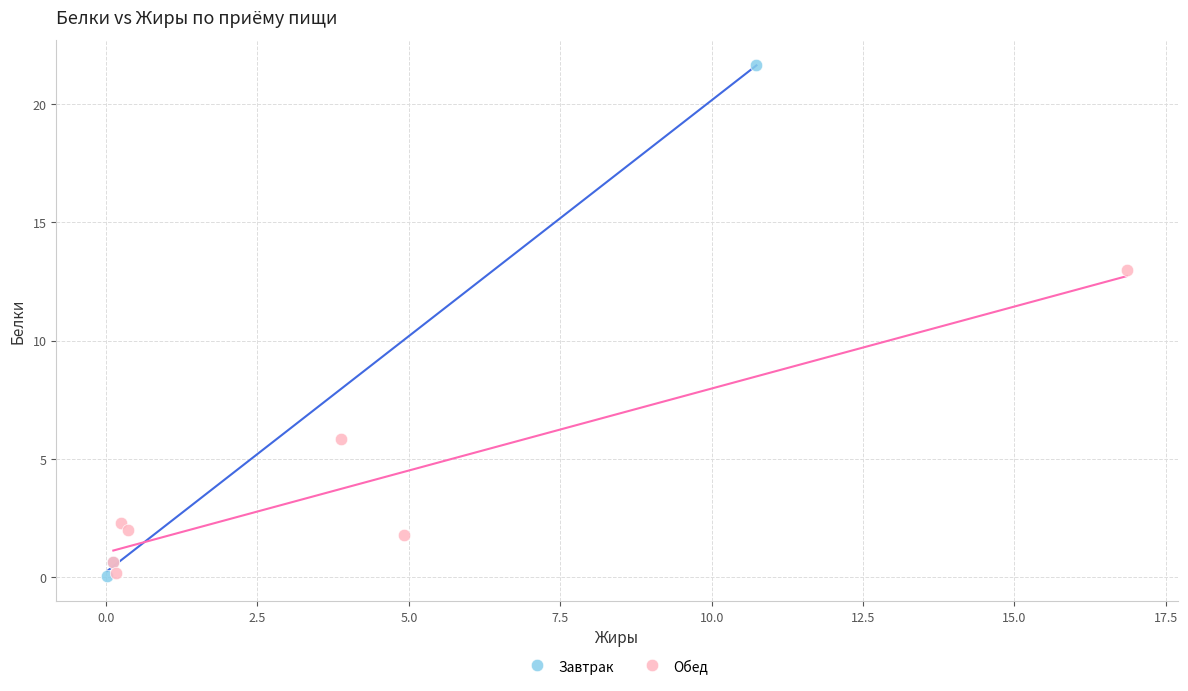

Which series has the widest spread of Y values?

Завтрак